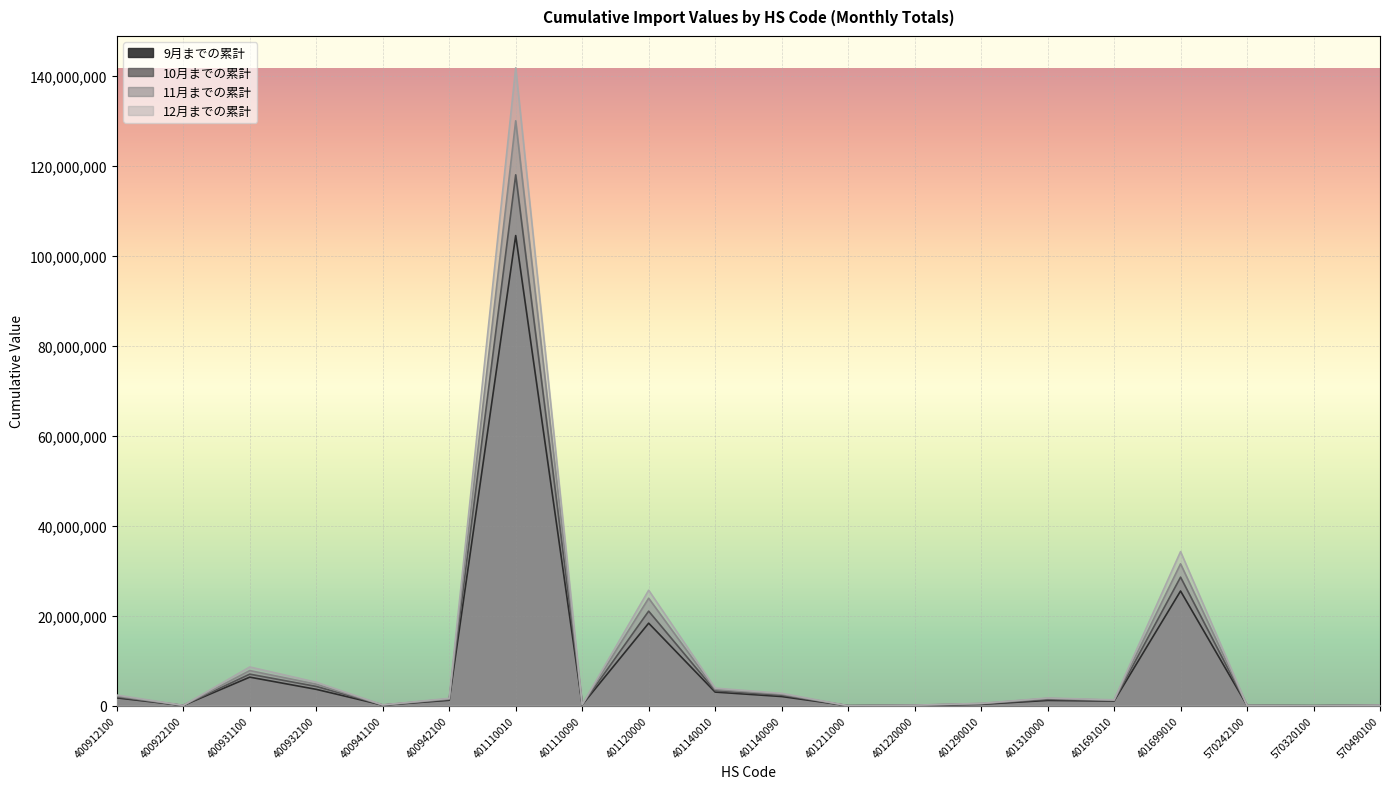

What is the value of the 9月までの累計 point at the 4th from the left?

3636783